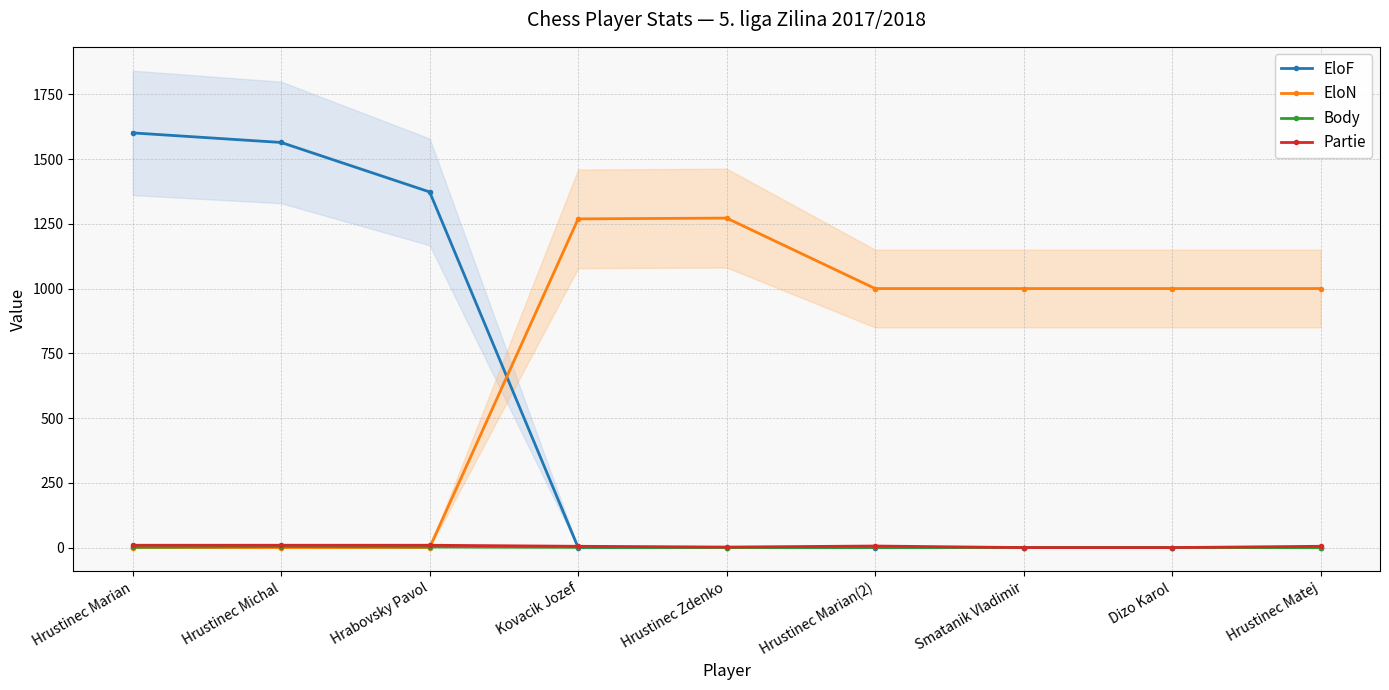

Rank the series by their maximum value, from lowest to highest.

Body, Partie, EloN, EloF